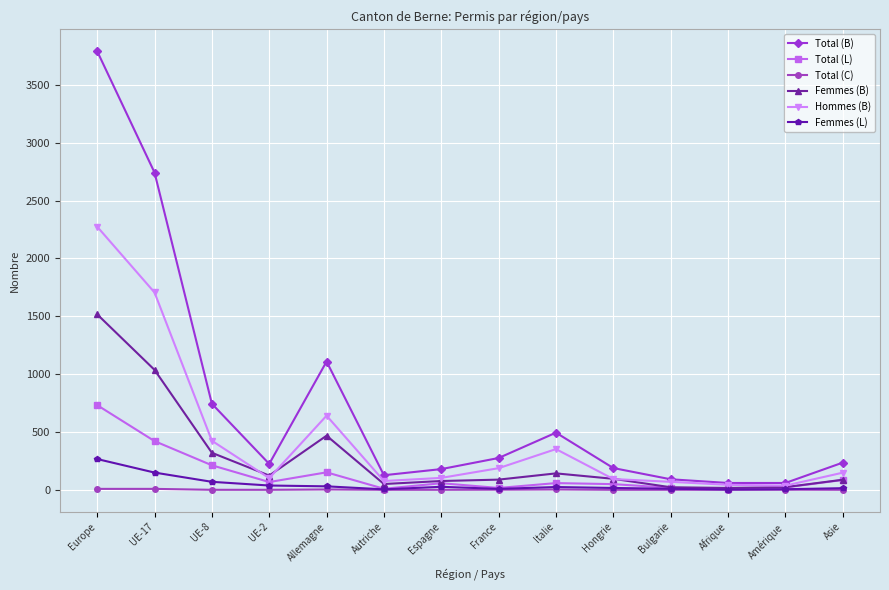

What is the average value of the Total (L) series?

136